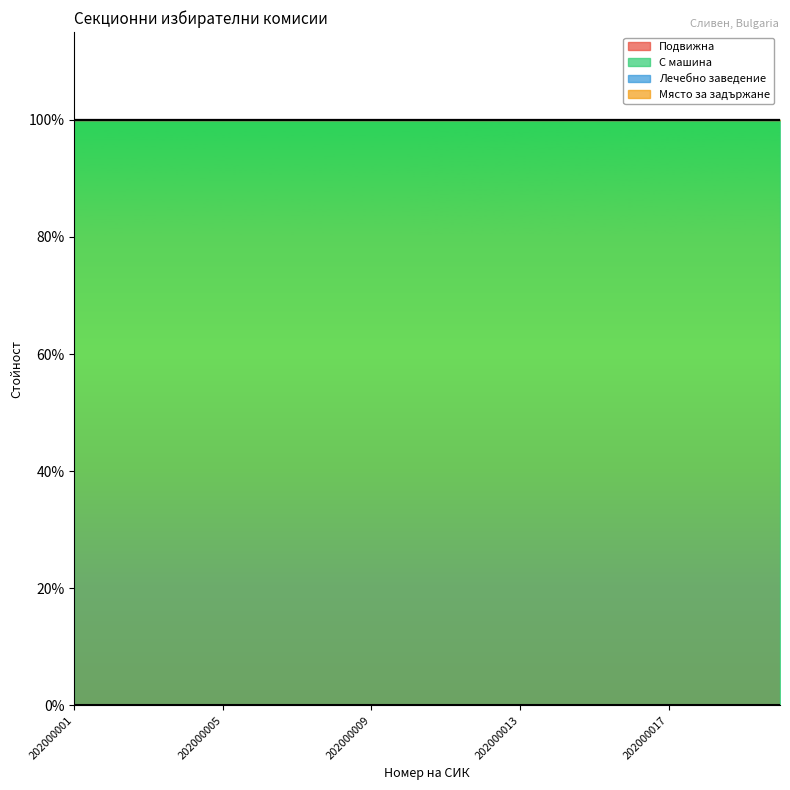

Between 202000010 and 202000018, which series saw the biggest shift?

Подвижна